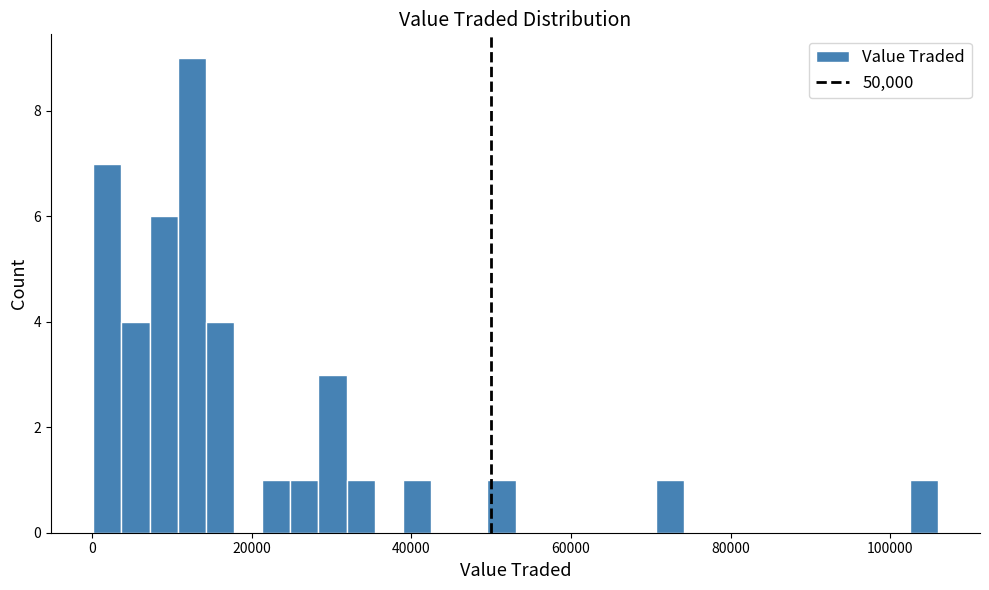

Around what value on the x-axis is the tallest bar? Give the approximate position of its centre, as read against the axis.

12000